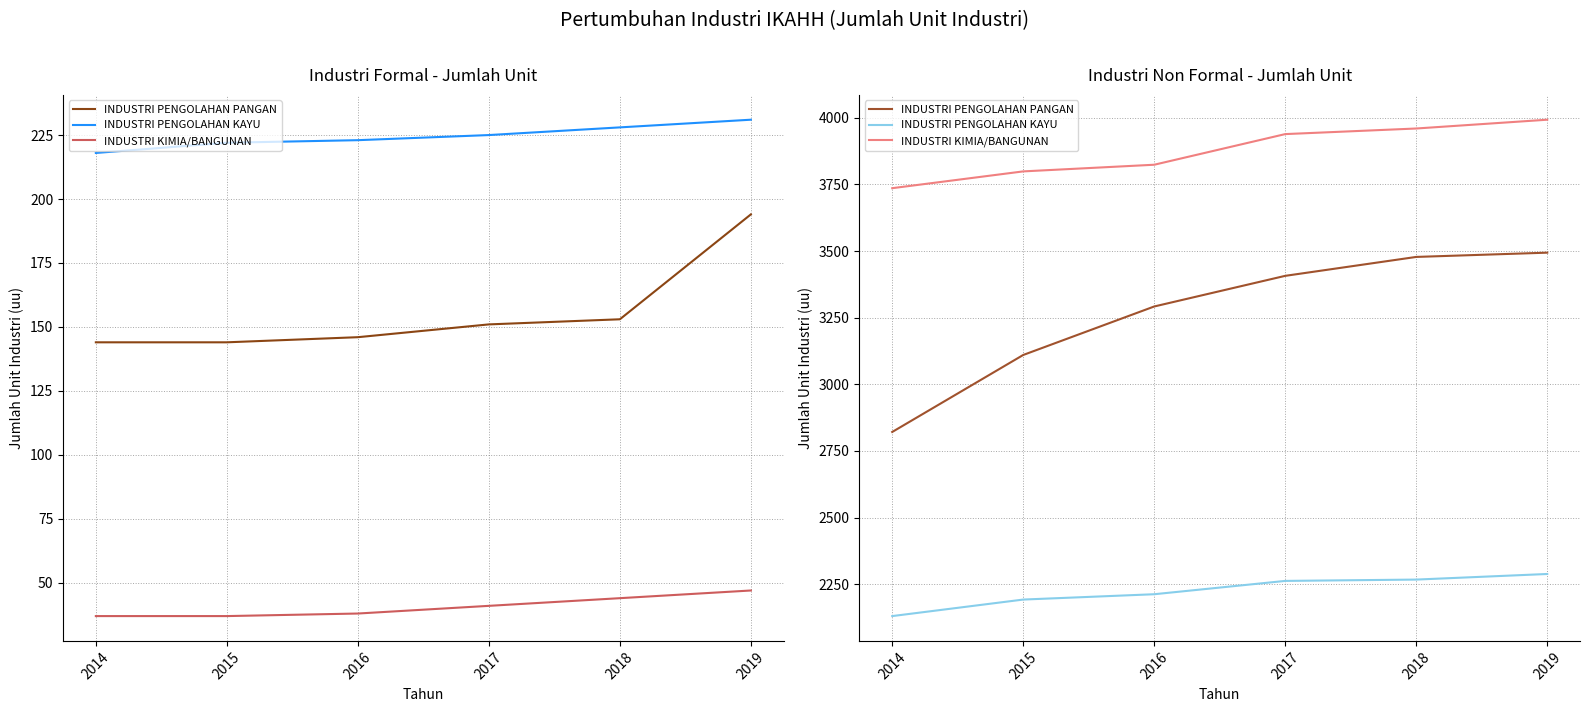

At which label is INDUSTRI KIMIA/BANGUNAN closest to 3864?

2016